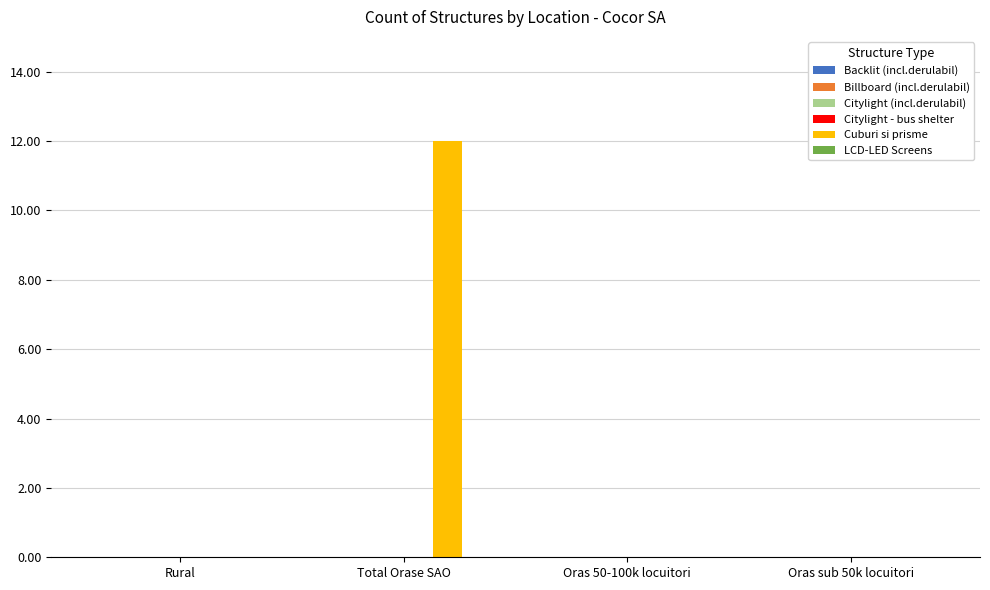

At which category does the chart reach its peak across all series?

Total Orase SAO